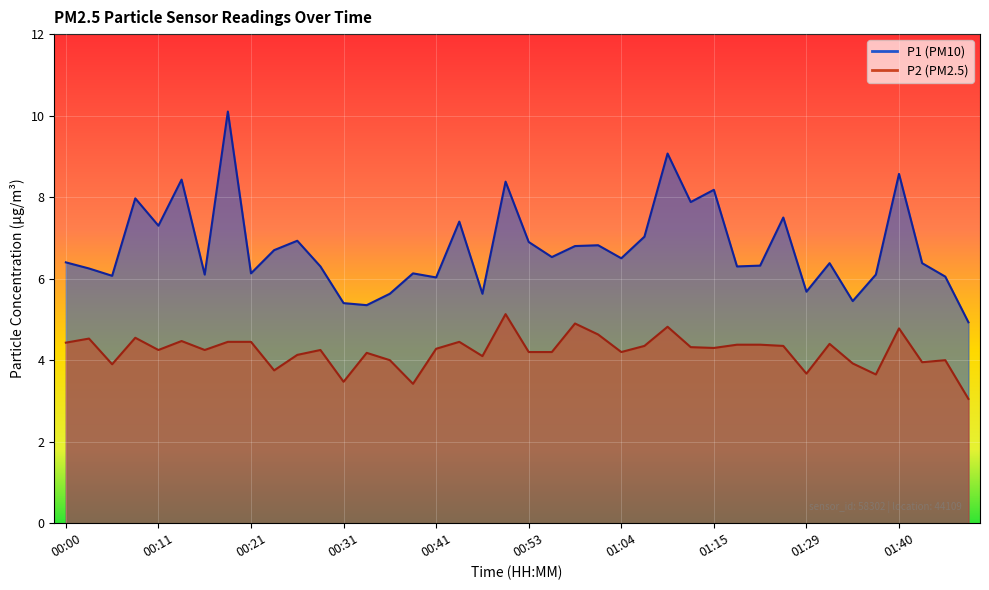

Is the value of P1 at 01:20 greater than the value of P2 at 01:01?

Yes